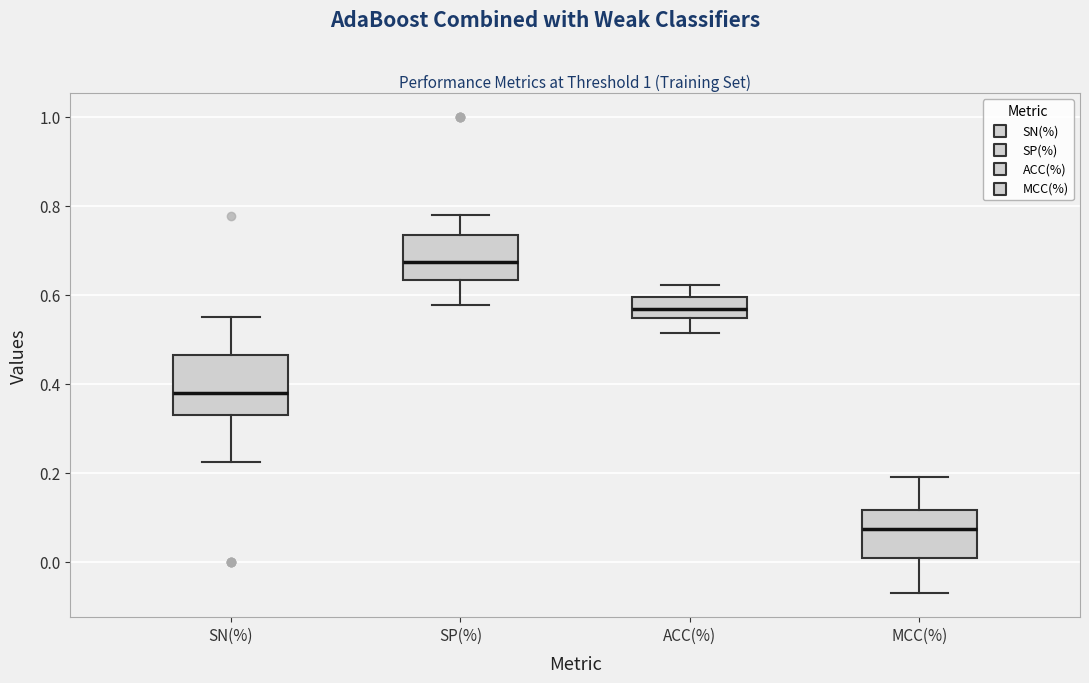

Where does the upper whisker of the box for MCC(%) end on the y-axis? The values are not printed on the chart, so give them approximately, as read against the axis.

0.20